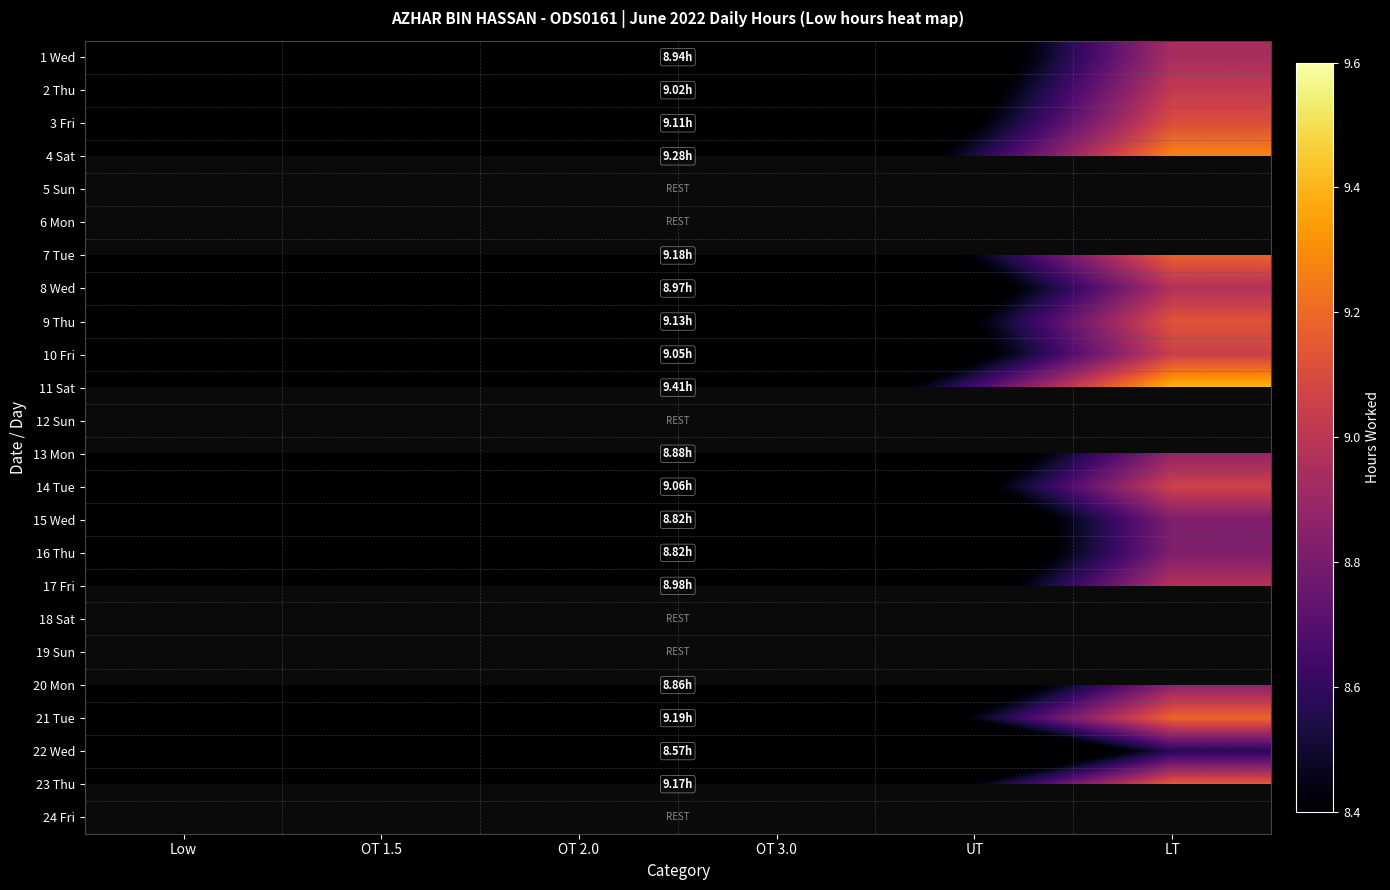

Which category has the highest value across all series?

LT